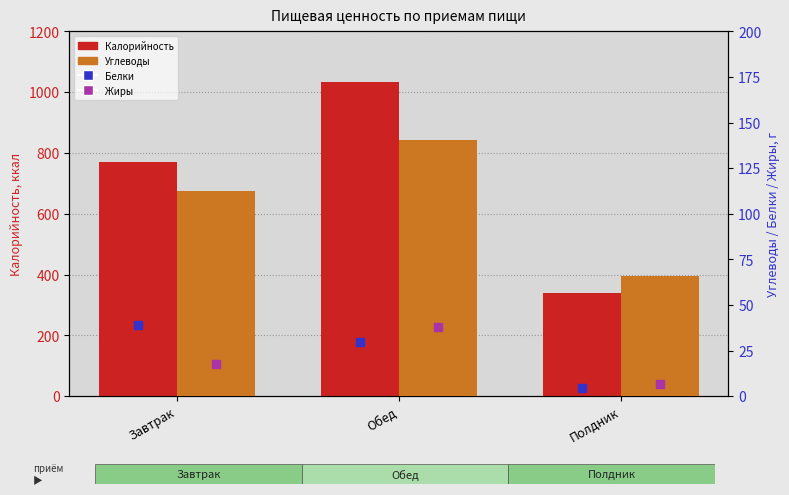

What is the total value across all series at Обед?

1241.3